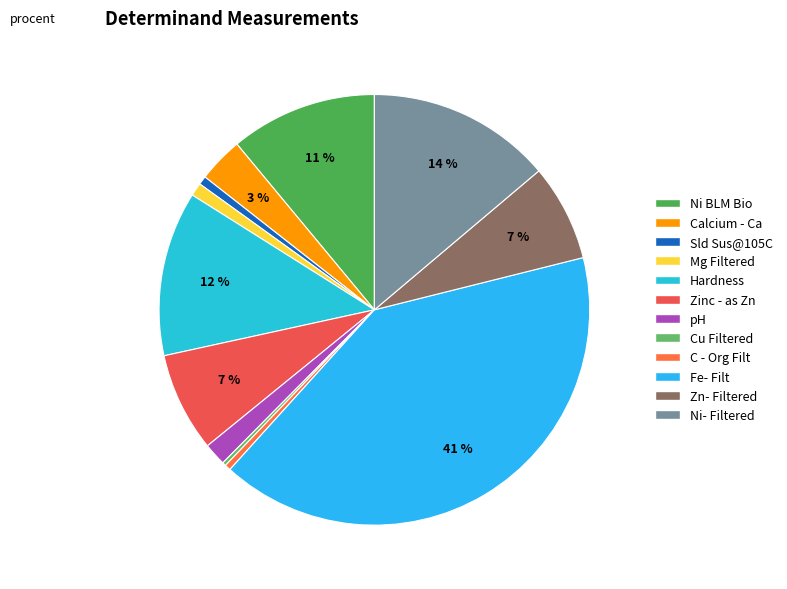

Is Calcium - Ca the majority of the pie?

No